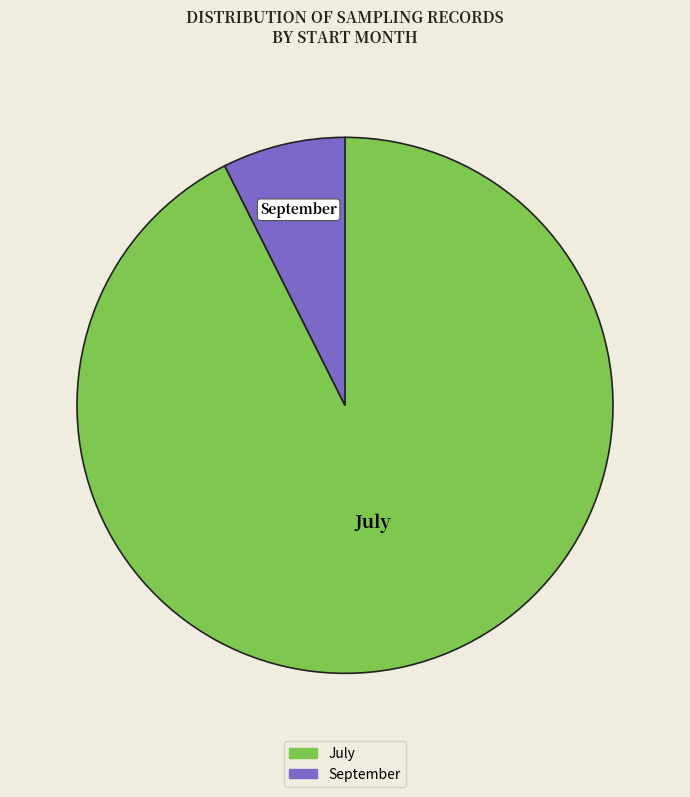

Does any single category account for the majority?

Yes